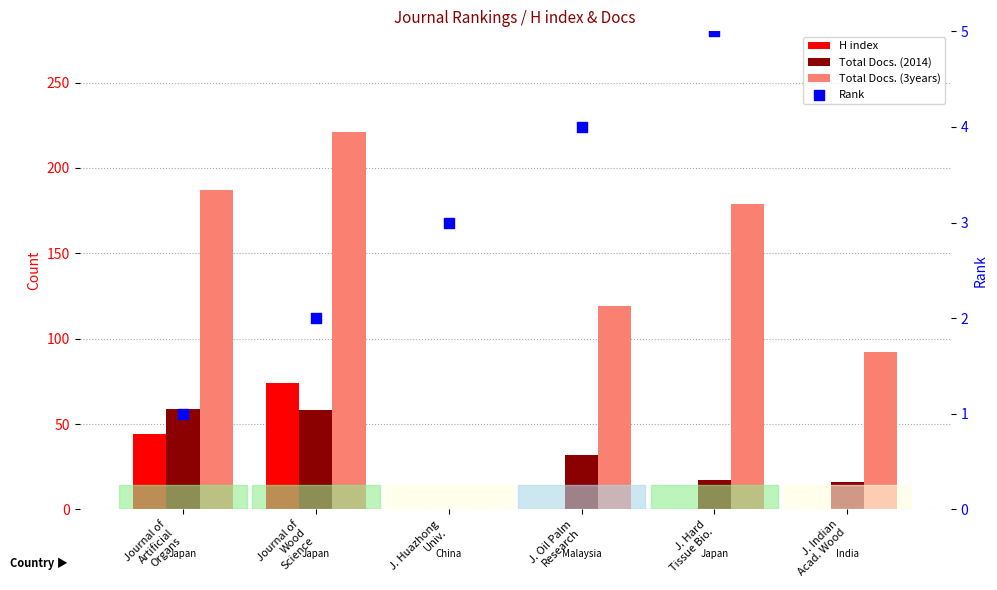

What is the total value across all series at J. Hard
Tissue Bio.?

201